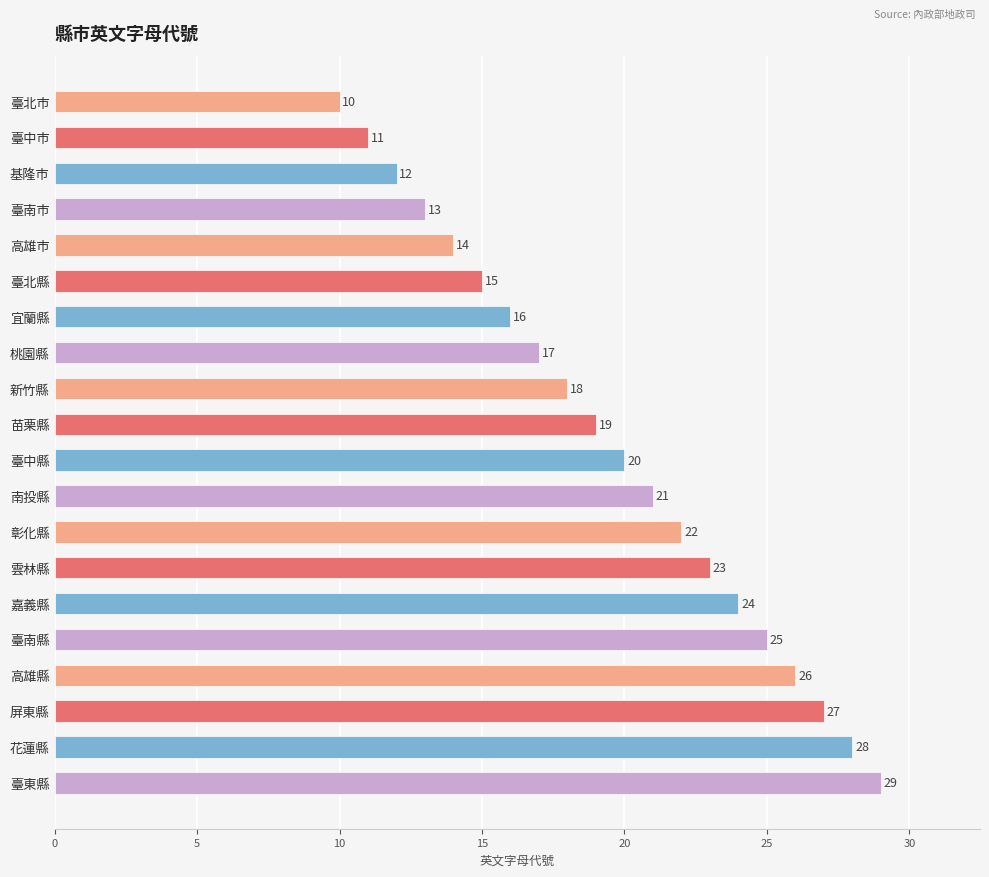

What is the greatest value displayed?

29